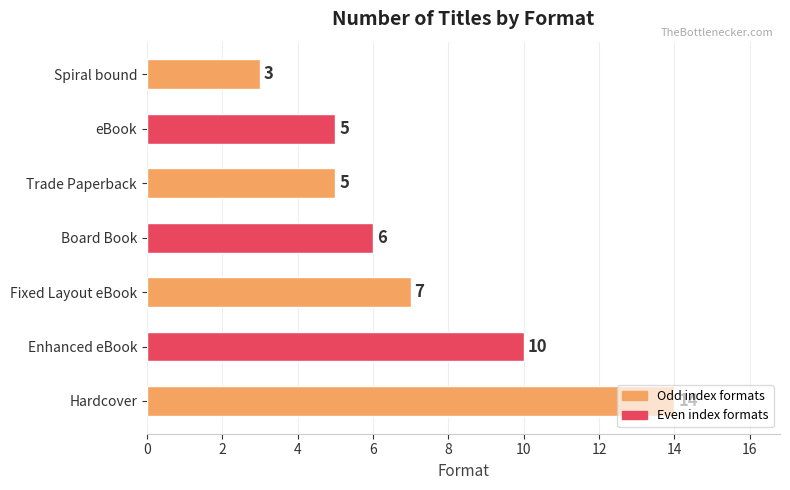

Which category has the lowest value across all series?

Spiral bound